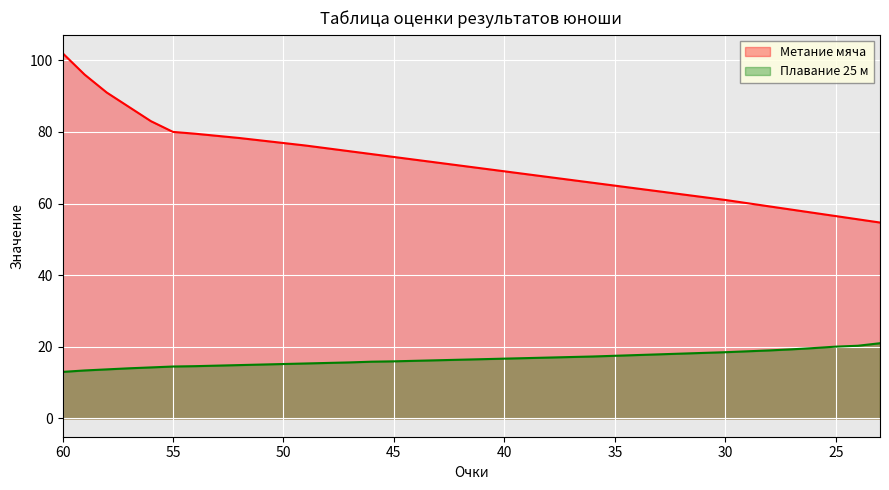

Is it true that Метание мяча equals 95.4 at 30?

False